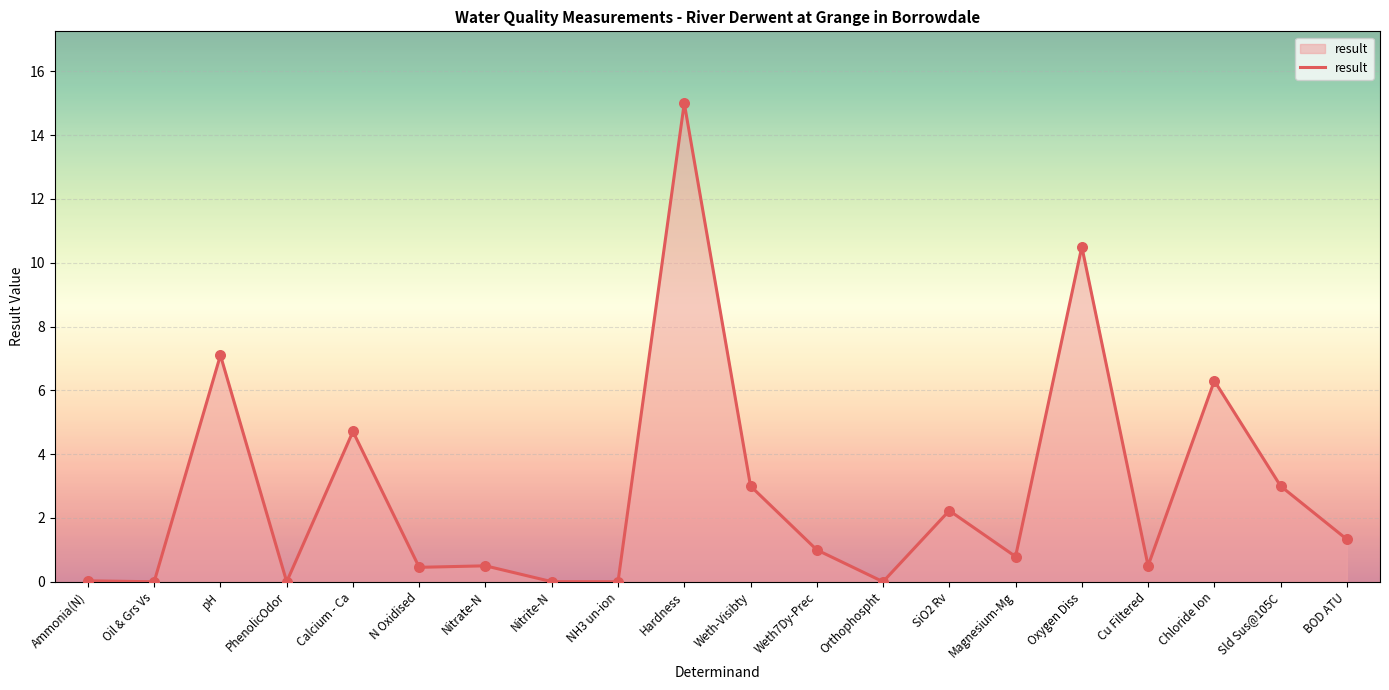

What is the ratio of the value at Cu Filtered to the value at Weth7Dy-Prec?

0.5